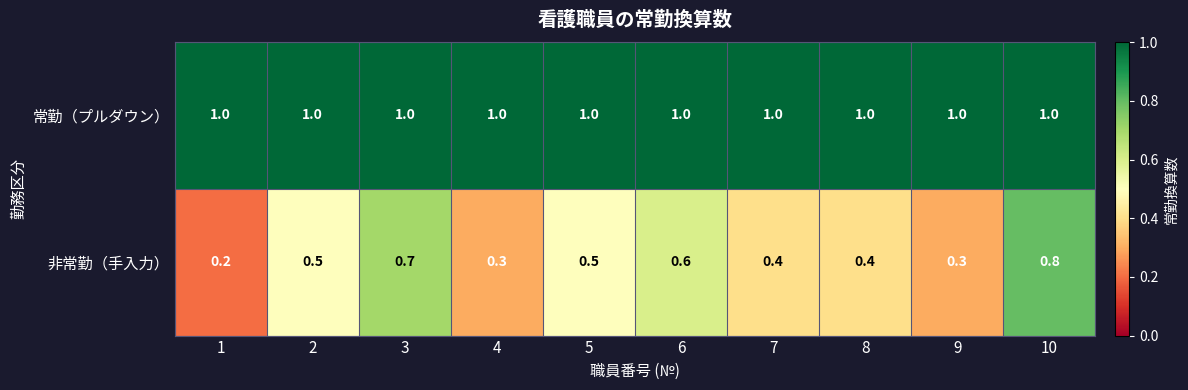

Which series has the largest total across all categories?

常勤（プルダウン）